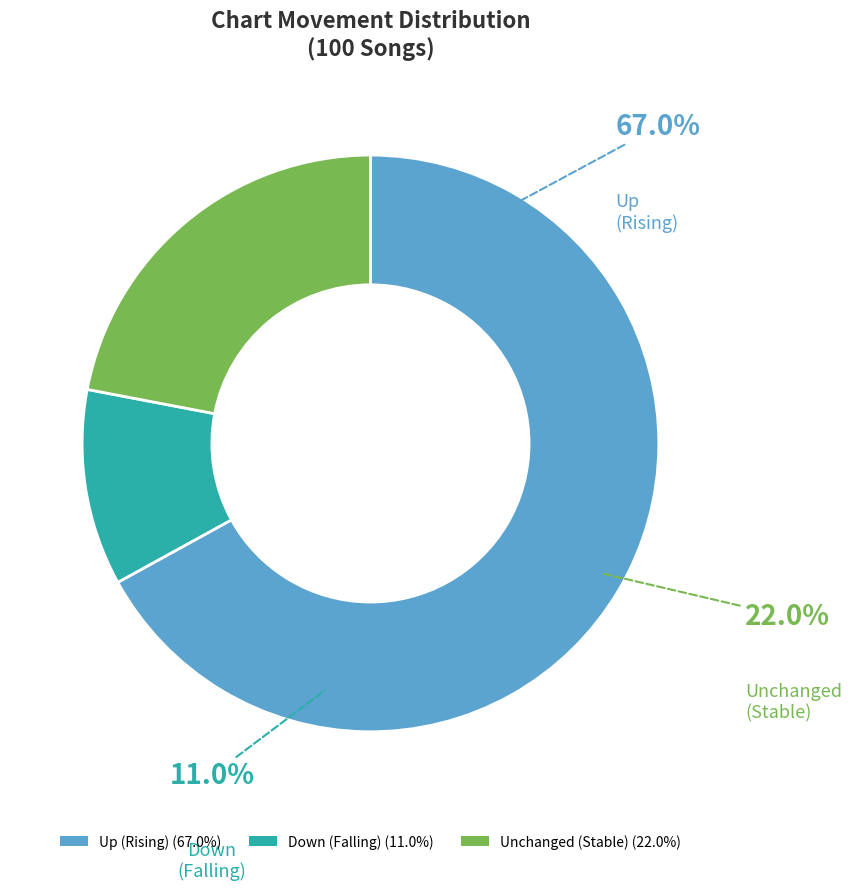

What is the ratio of the value at down to the value at up?

0.2